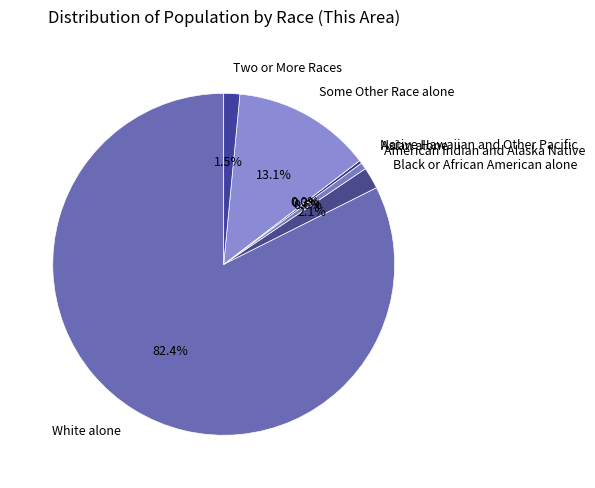

Rank the categories by value from lowest to highest.

Native Hawaiian and Other Pacific, Asian alone, American Indian and Alaska Native, Two or More Races, Black or African American alone, Some Other Race alone, White alone